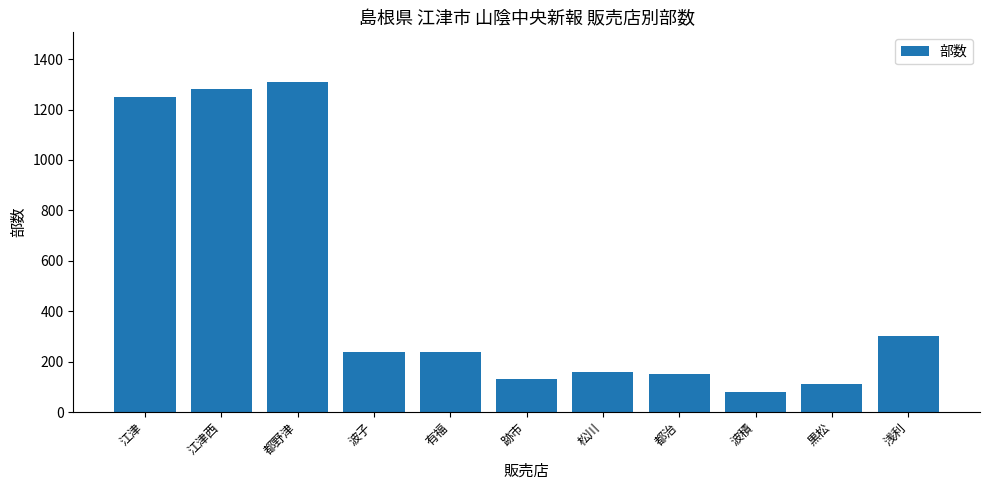

What is the minimum value shown in the chart?

80